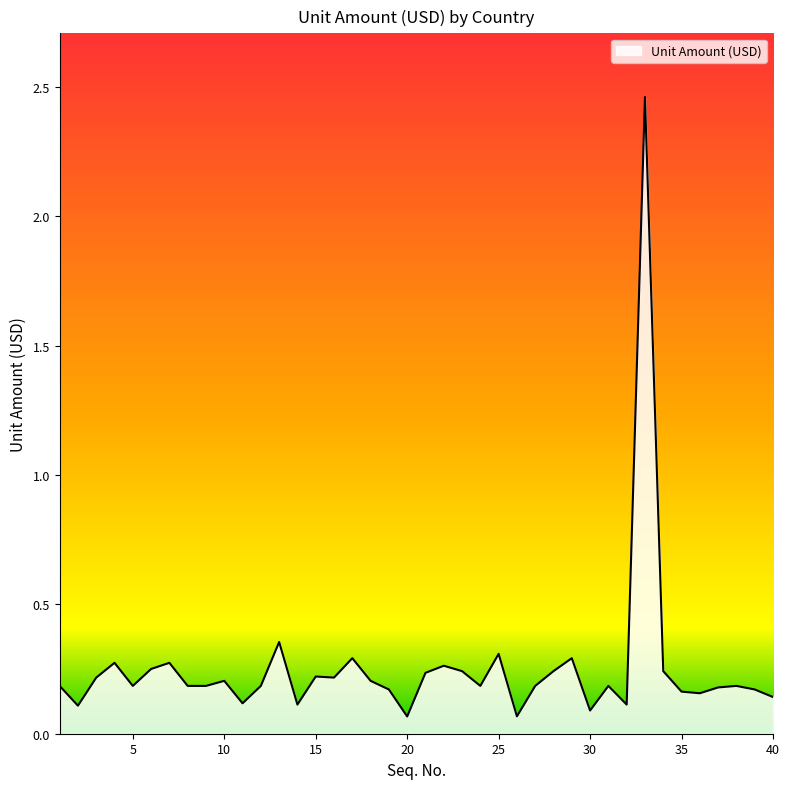

What is the difference between the maximum and minimum values?

2.4